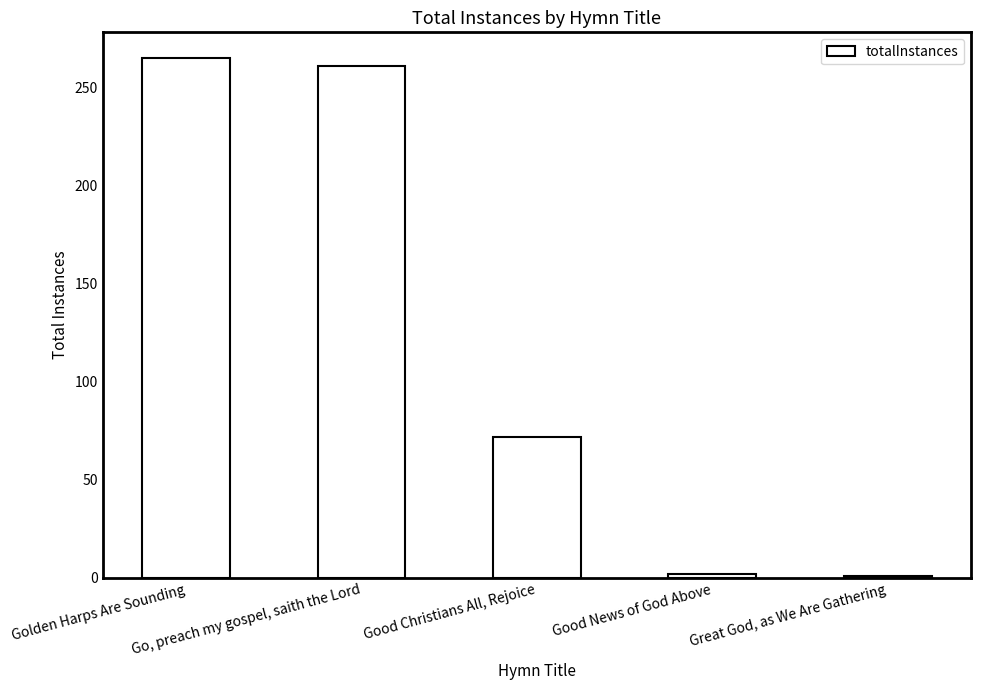

What is the change in value from Good Christians All, Rejoice to Great God, as We Are Gathering?

-71